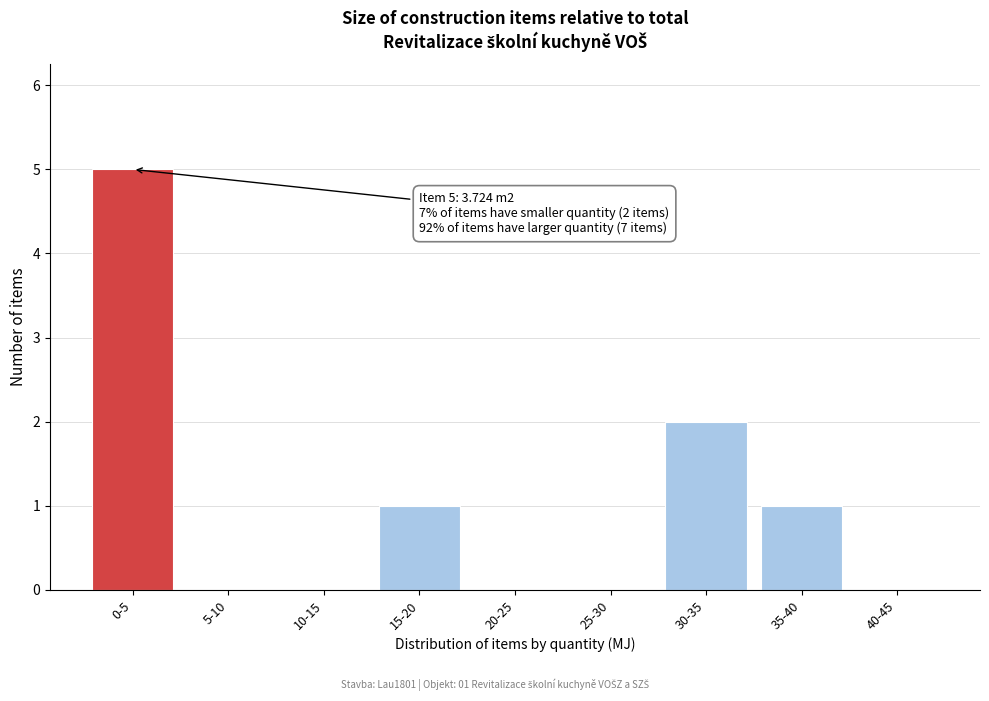

Reading right to left, list all the values displayed in this chart.

40-45=0	35-40=1	30-35=2	25-30=0	20-25=0	15-20=1	10-15=0	5-10=0	0-5=5